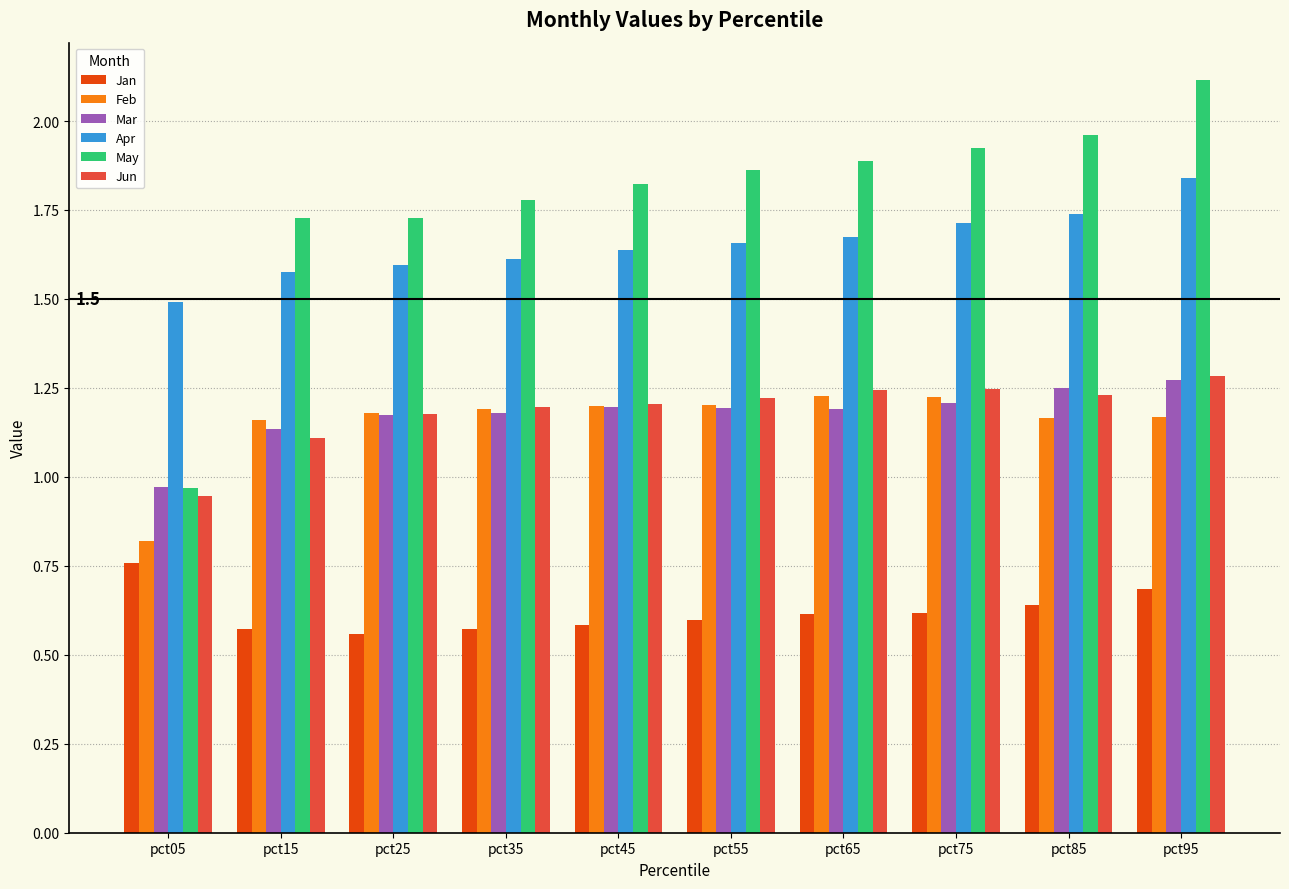

Count the number of categories in the chart.

10